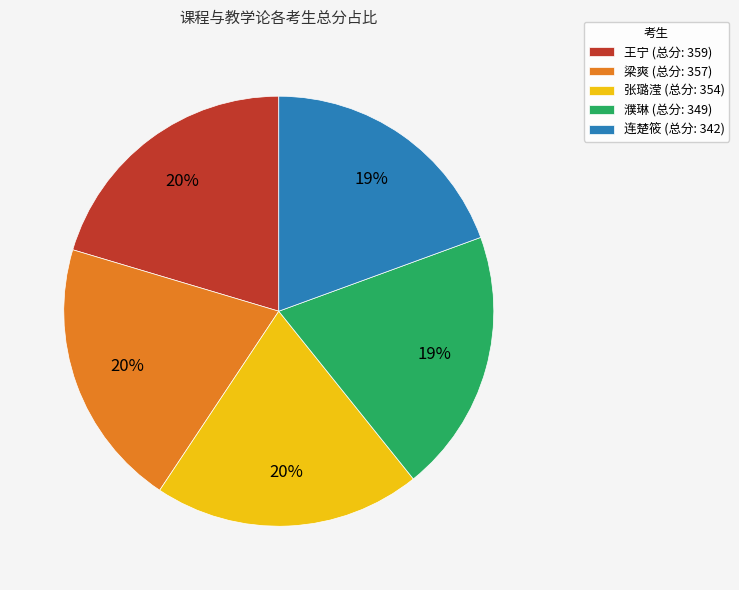

Combined, what portion of the pie is 濮琳 and 梁爽?

40.1%